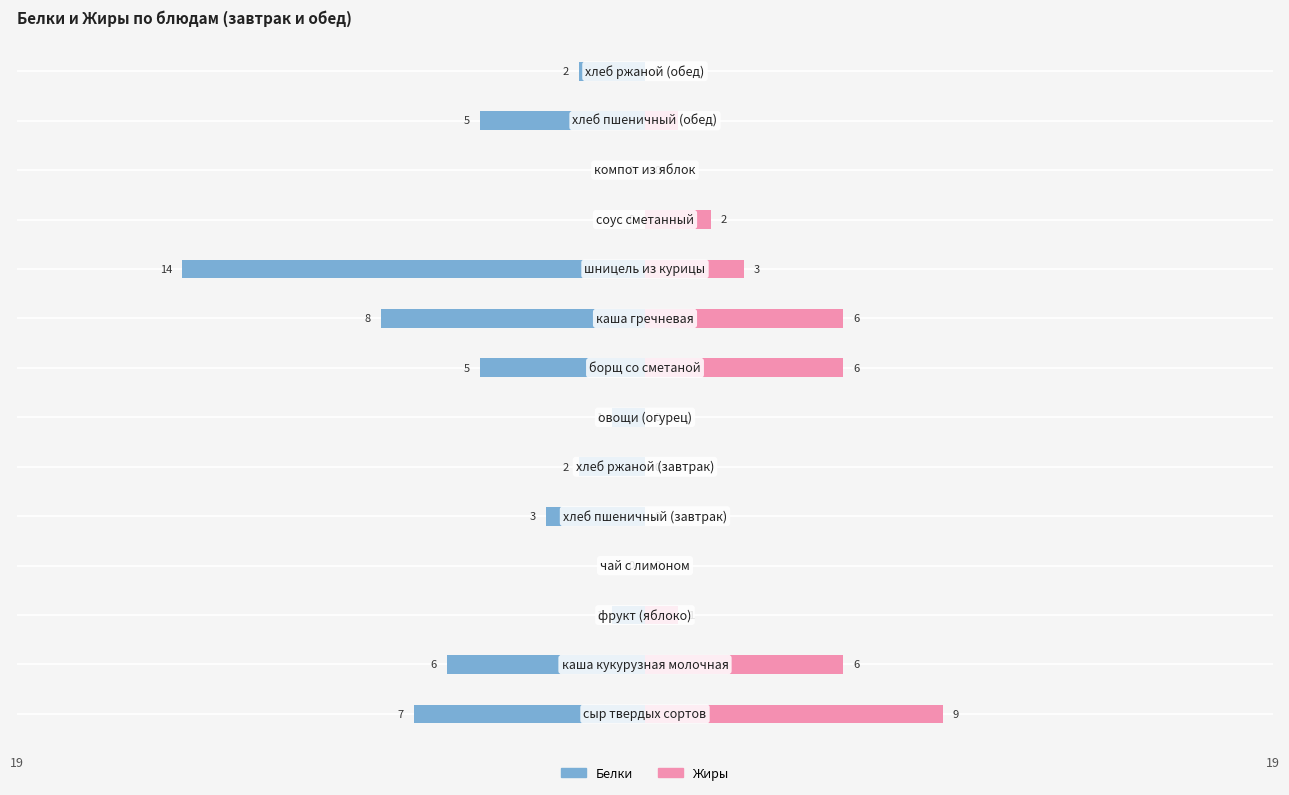

Which series has the widest spread of values?

Белки